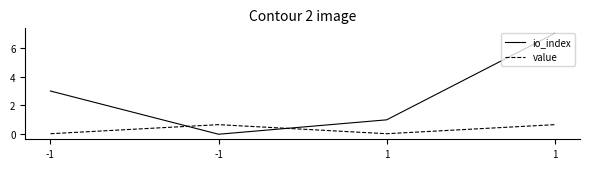

How many lines are shown in the chart?

2